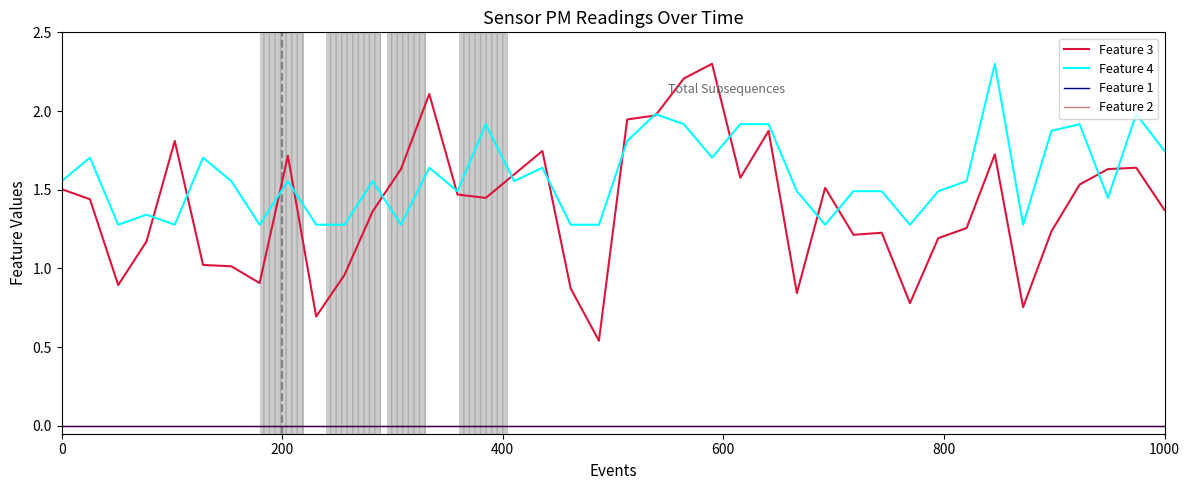

What is the highest value of the Feature 3 series?

2.3